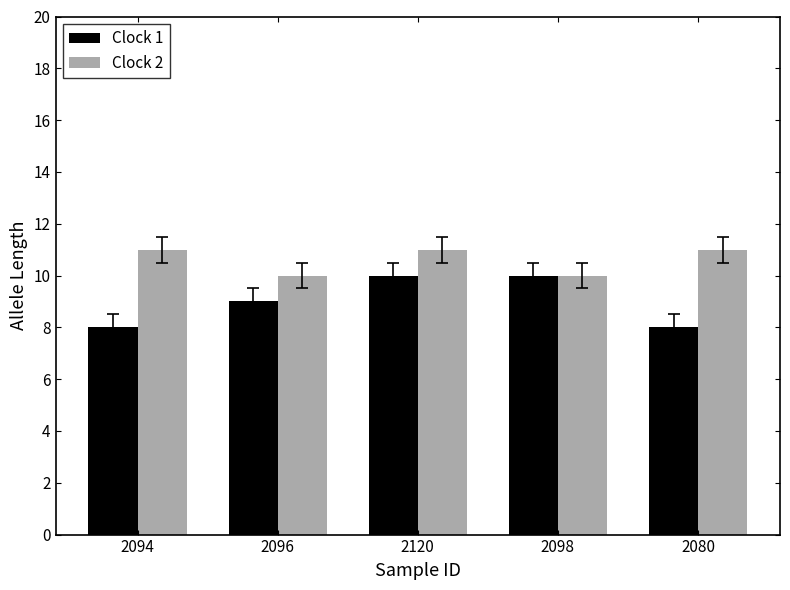

How many bars are there in total?

10